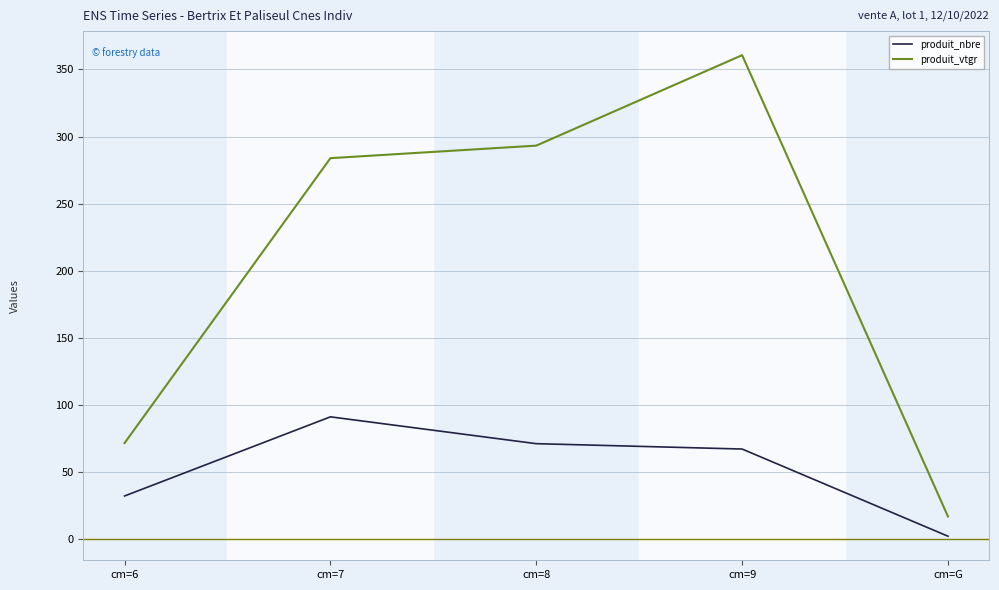

True or false: produit_vtgr and produit_nbre cross at least once.

False